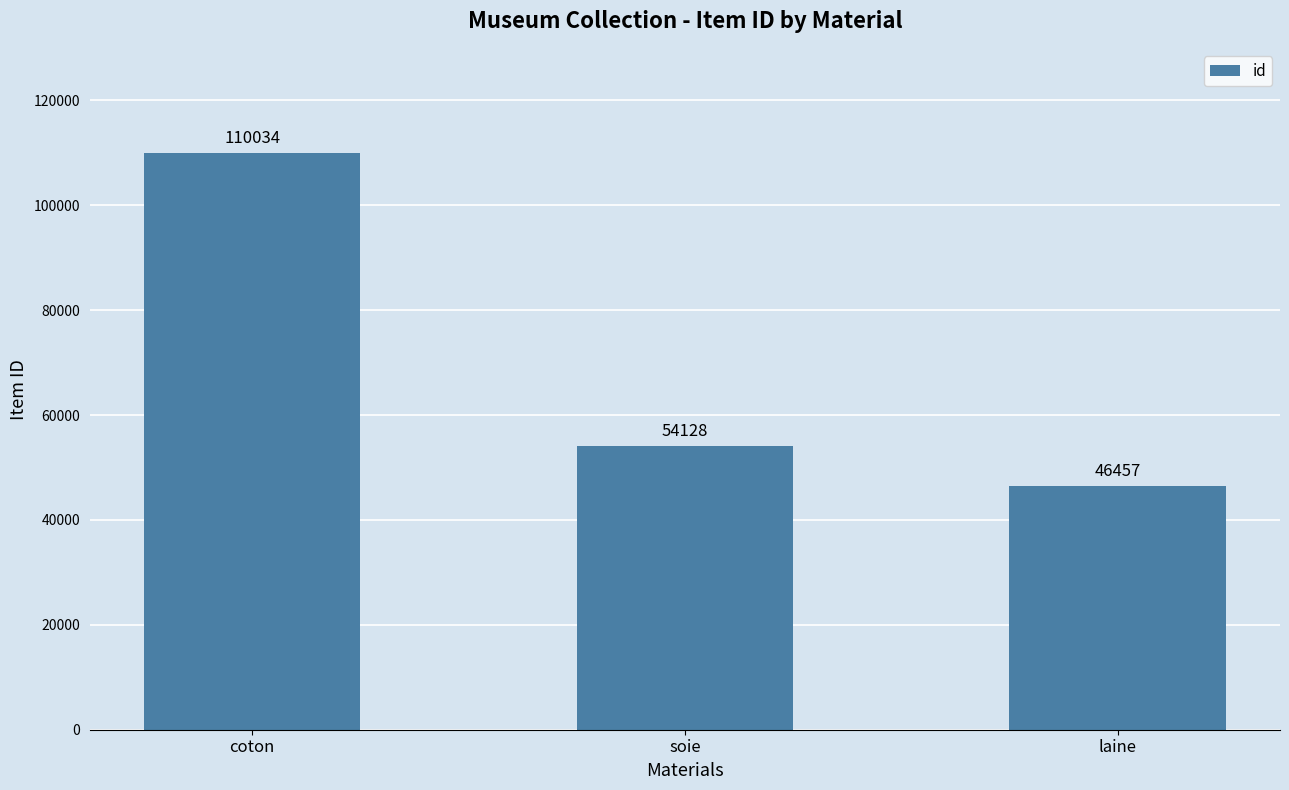

What is the maximum value shown in the chart?

110034